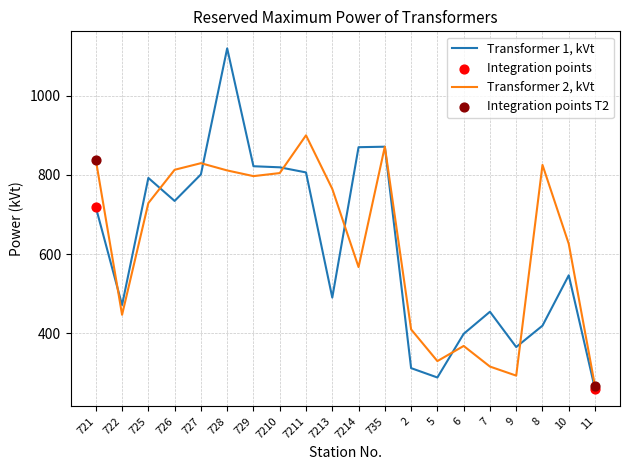

Is the value of Transformer 2, kVt at 722 greater than the value of Transformer 1, kVt at 7214?

No